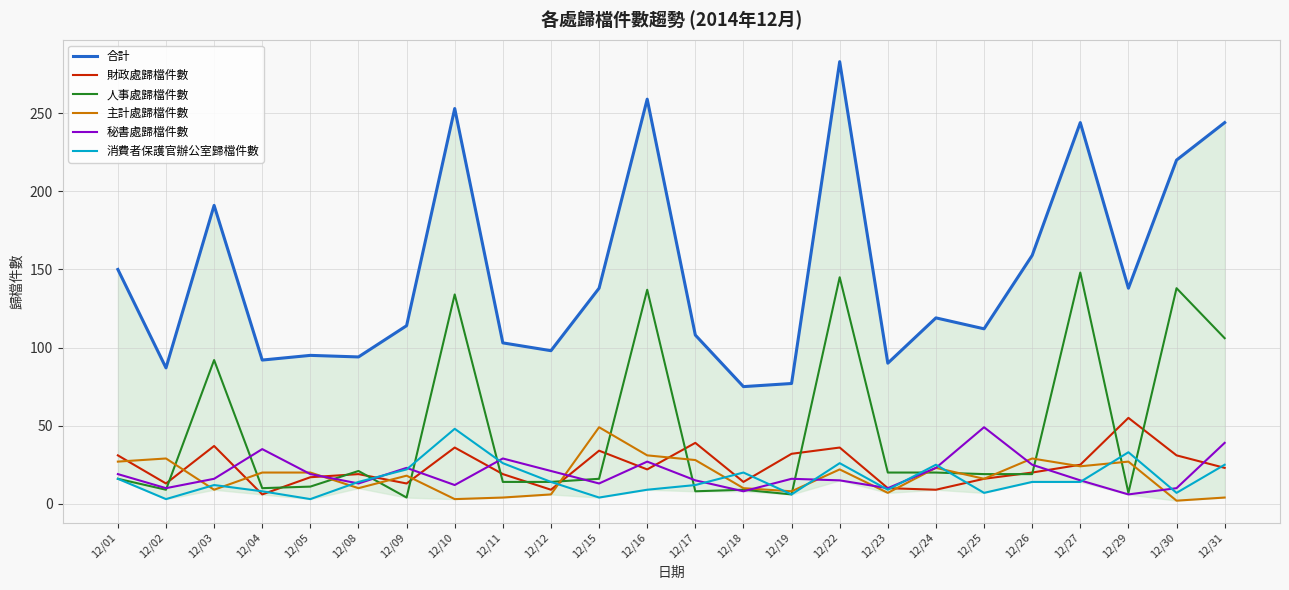

What are all the series names shown in the legend?

合計, 財政處歸檔件數, 人事處歸檔件數, 主計處歸檔件數, 秘書處歸檔件數, 消費者保護官辦公室歸檔件數